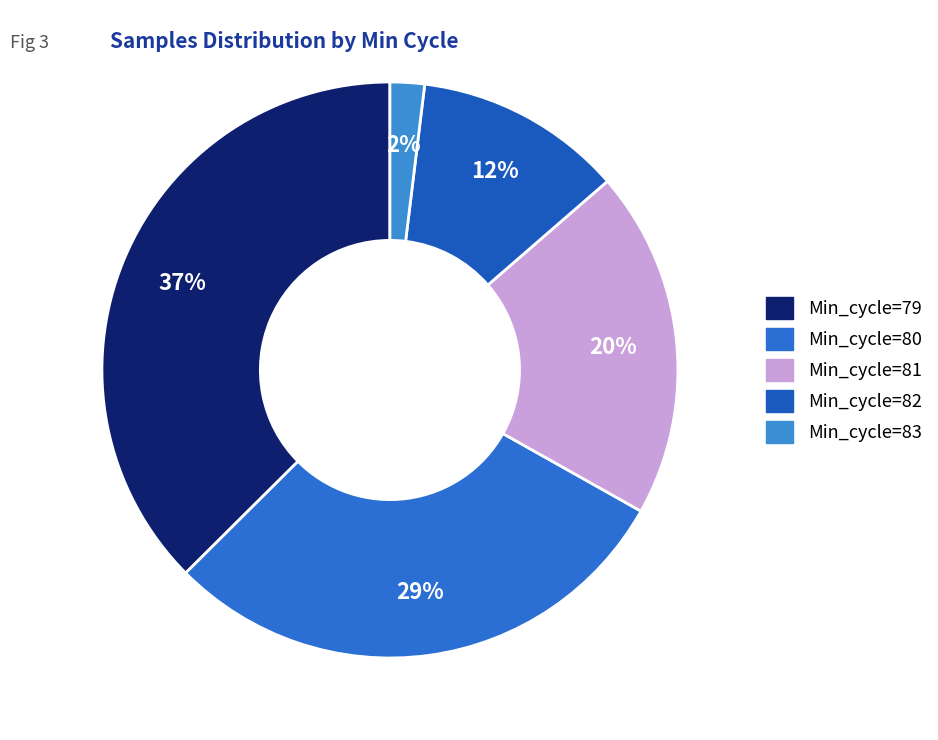

How many segments does this pie chart have?

5